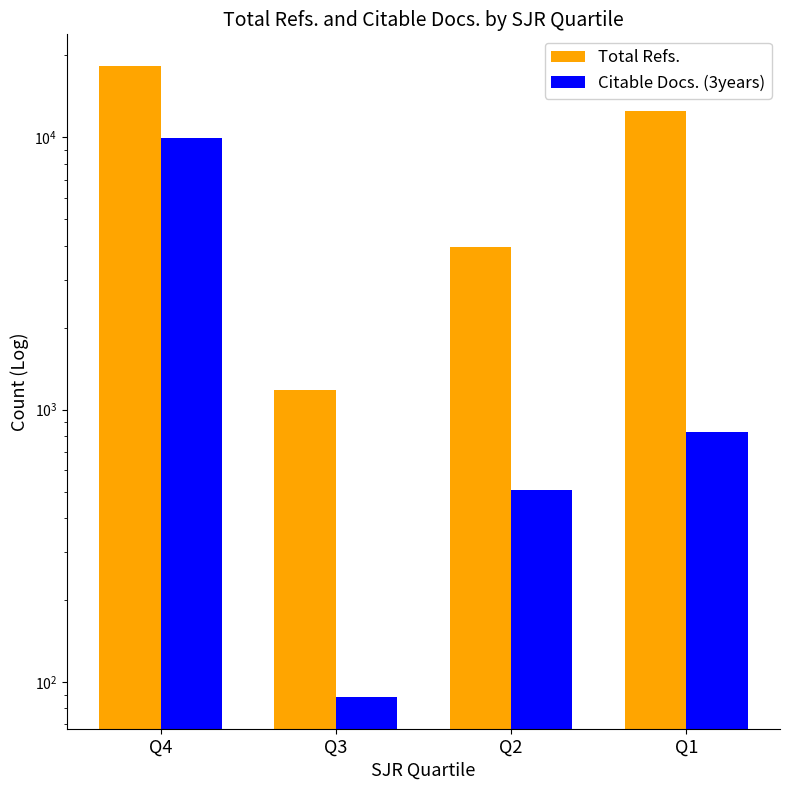

What is the sum of all Citable Docs. (3years) values?

11370